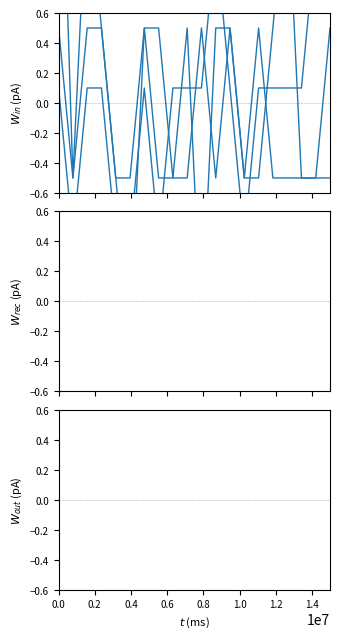

How many lines are shown in the chart?

3